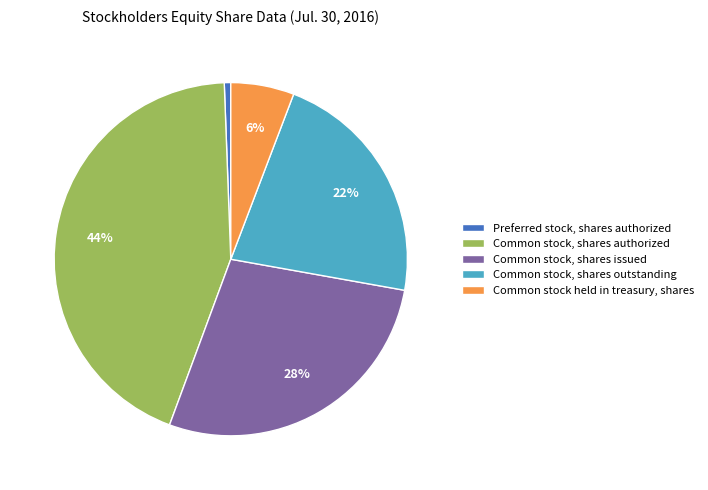

Is the sum of Preferred stock, shares authorized and Common stock, shares authorized greater than half?

No